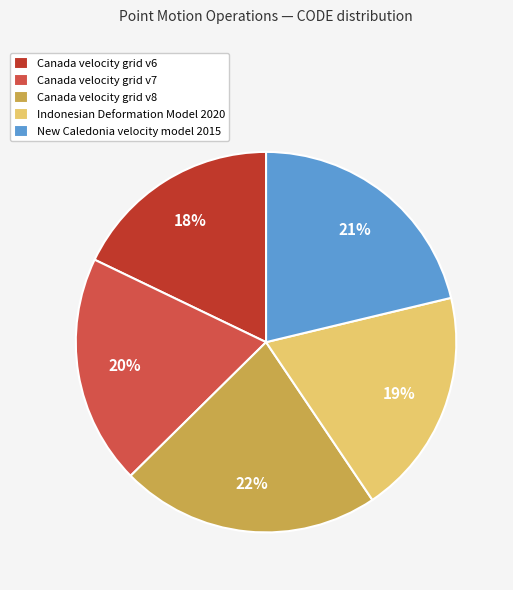

What is the smallest slice in the pie chart?

Canada velocity grid v6